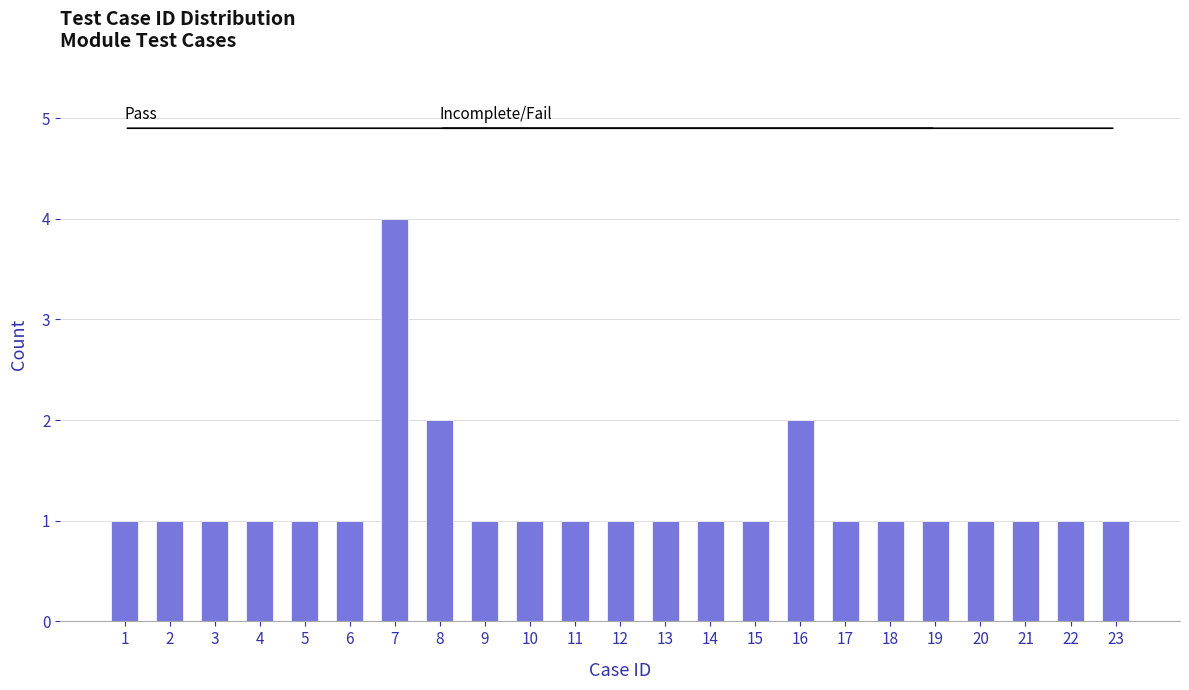

Reading left to right, extract all data points from this chart.

1	1	1	1	1	1	4	2	1	1	1	1	1	1	1	2	1	1	1	1	1	1	1